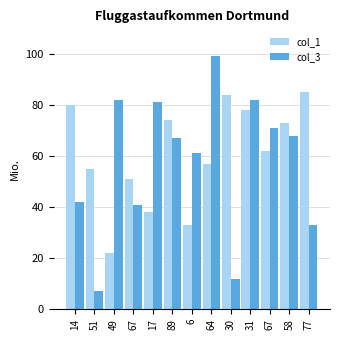

What are all the series names shown in the legend?

col_1, col_3